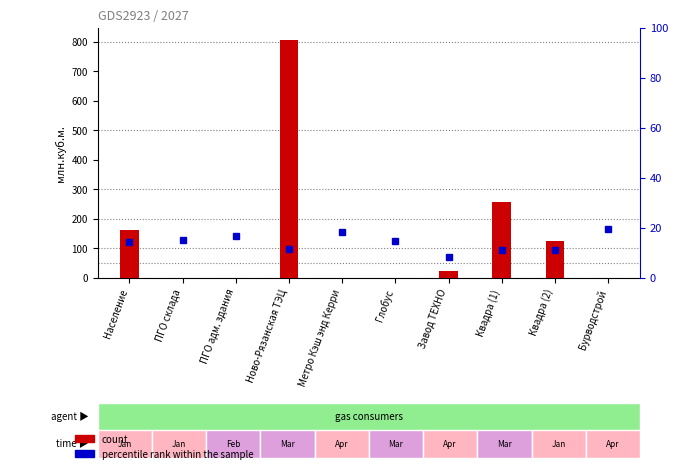

What is the total value across all series at Квадра (2)?

137.7